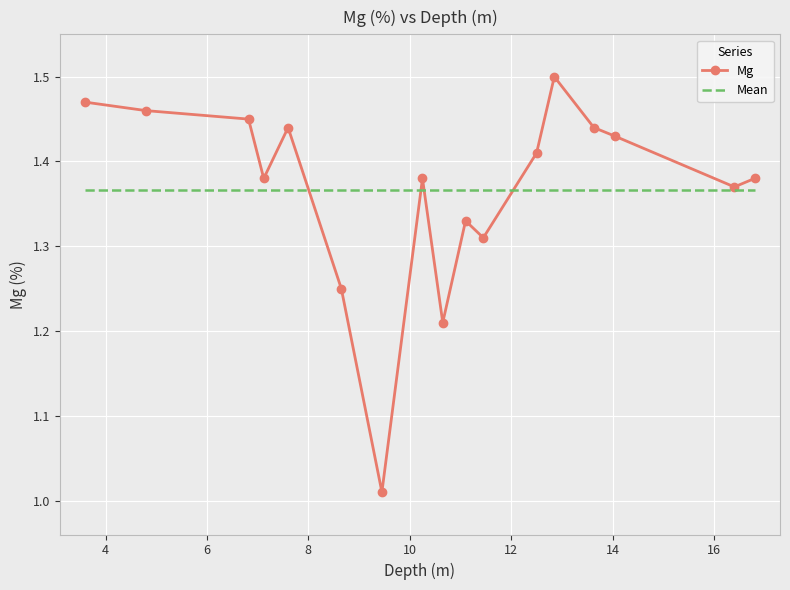

Rank the series by their maximum value, from lowest to highest.

Mean, Mg